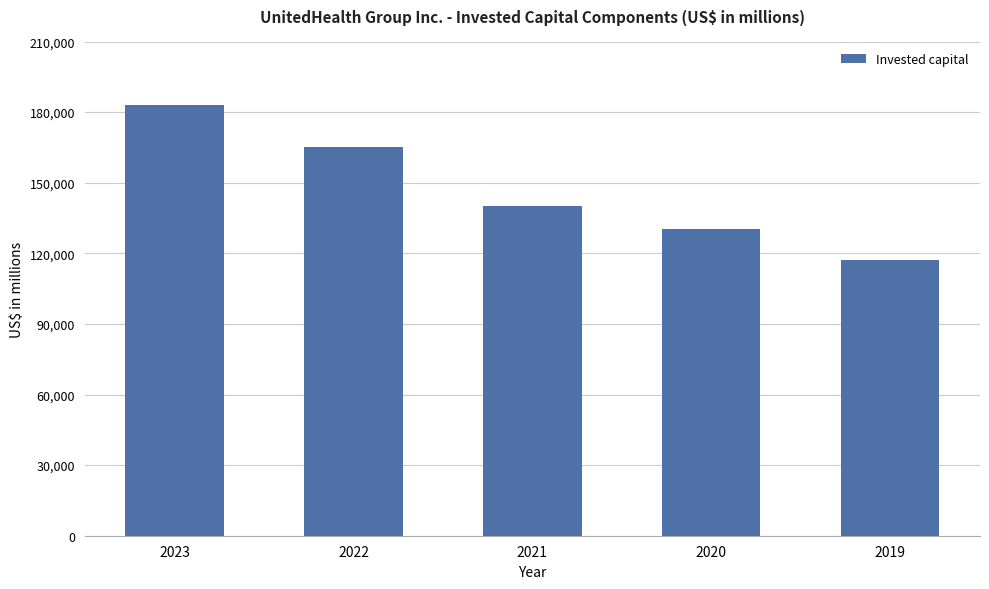

Approximately how many times larger is the value at 2022 compared to 2023?

0.9